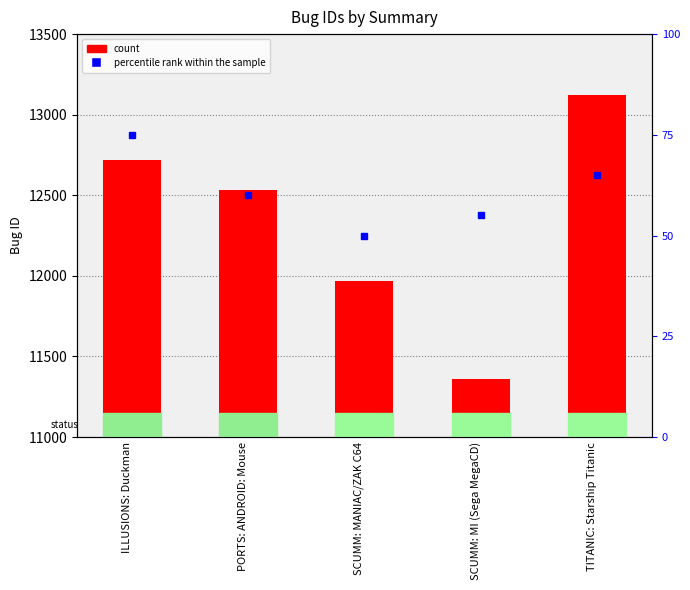

How many data points are less than 12532?

2